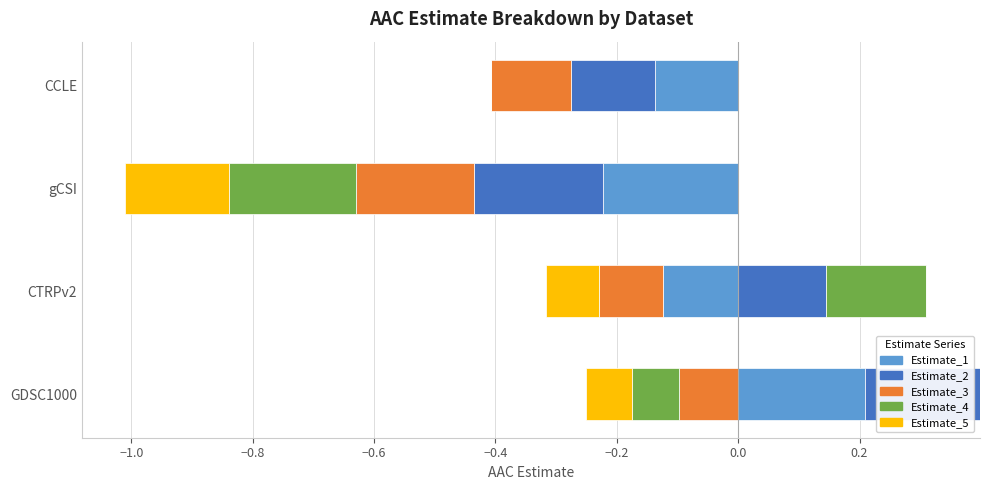

At −0.6, list the series in order from largest to smallest.

Estimate_3, Estimate_5, Estimate_1, Estimate_2, Estimate_4